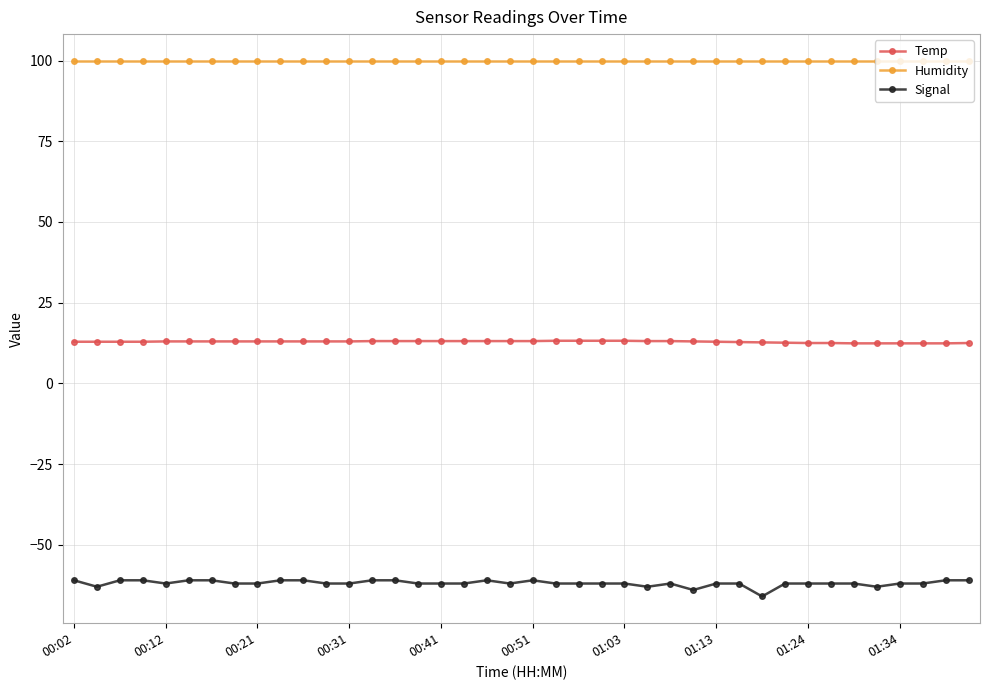

List the series in order of their peak value, lowest first.

Signal, Temp, Humidity